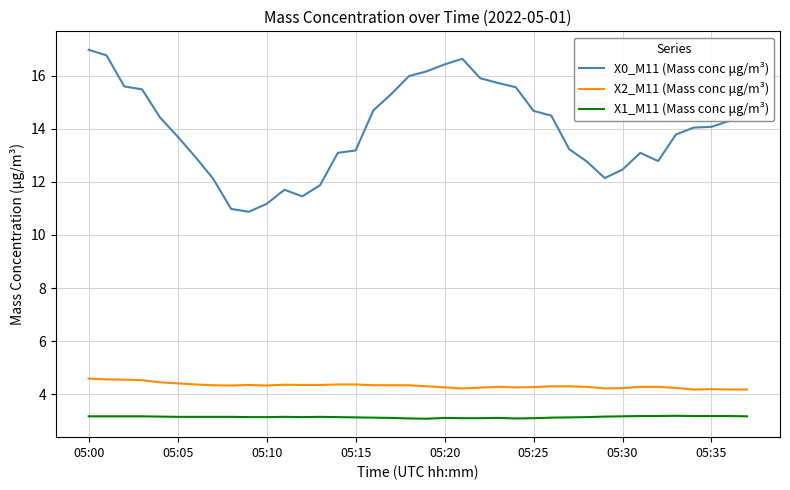

What is the difference between the maximum and minimum values in the X2_M11 (Mass conc μg/m³) series?

0.4